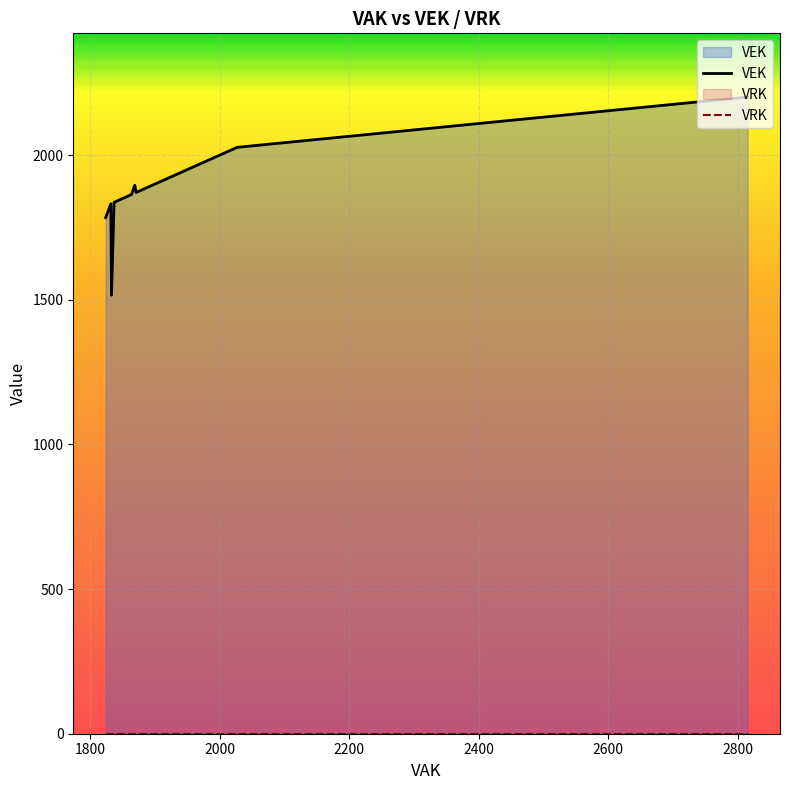

How many categories are shown in the chart?

28